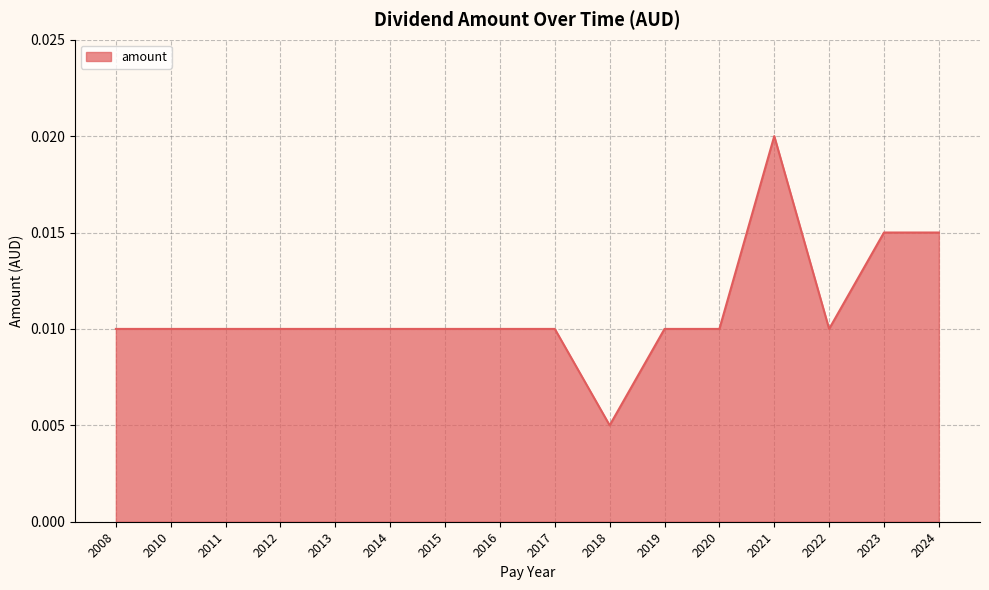

At which category does the chart reach its peak across all series?

2021